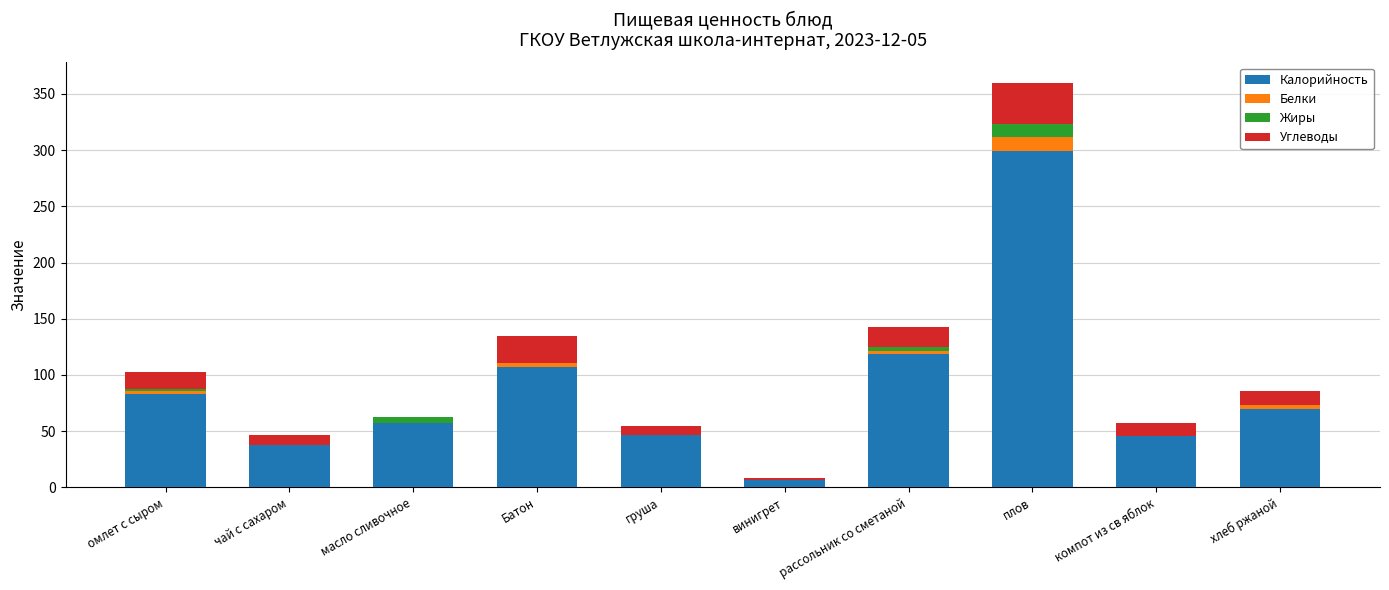

At which category is the sum across all series the highest?

плов